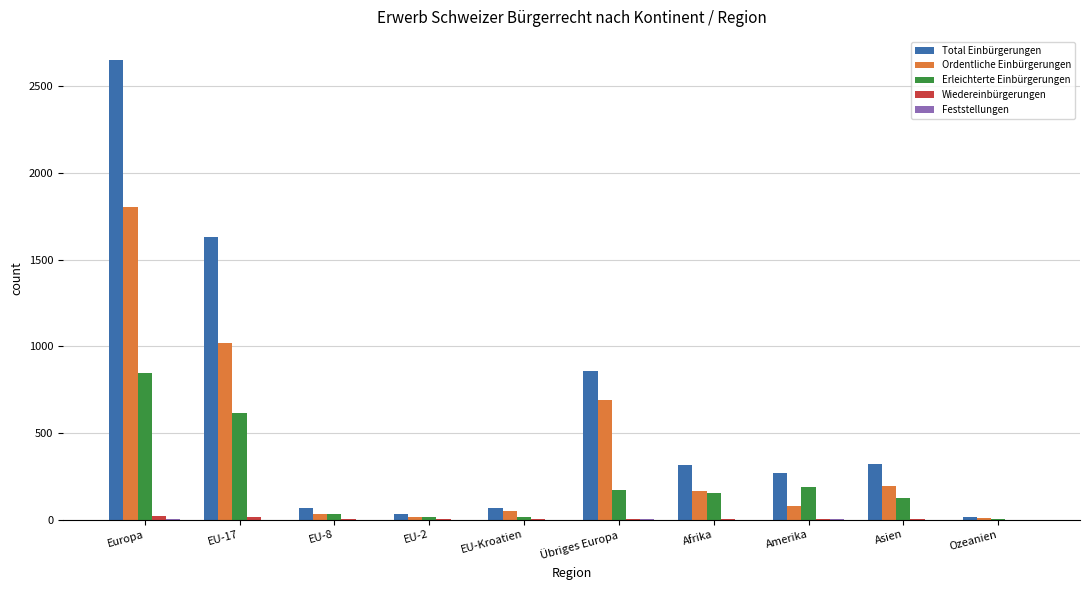

What is the sum of all Ordentliche Einbürgerungen values?

4051